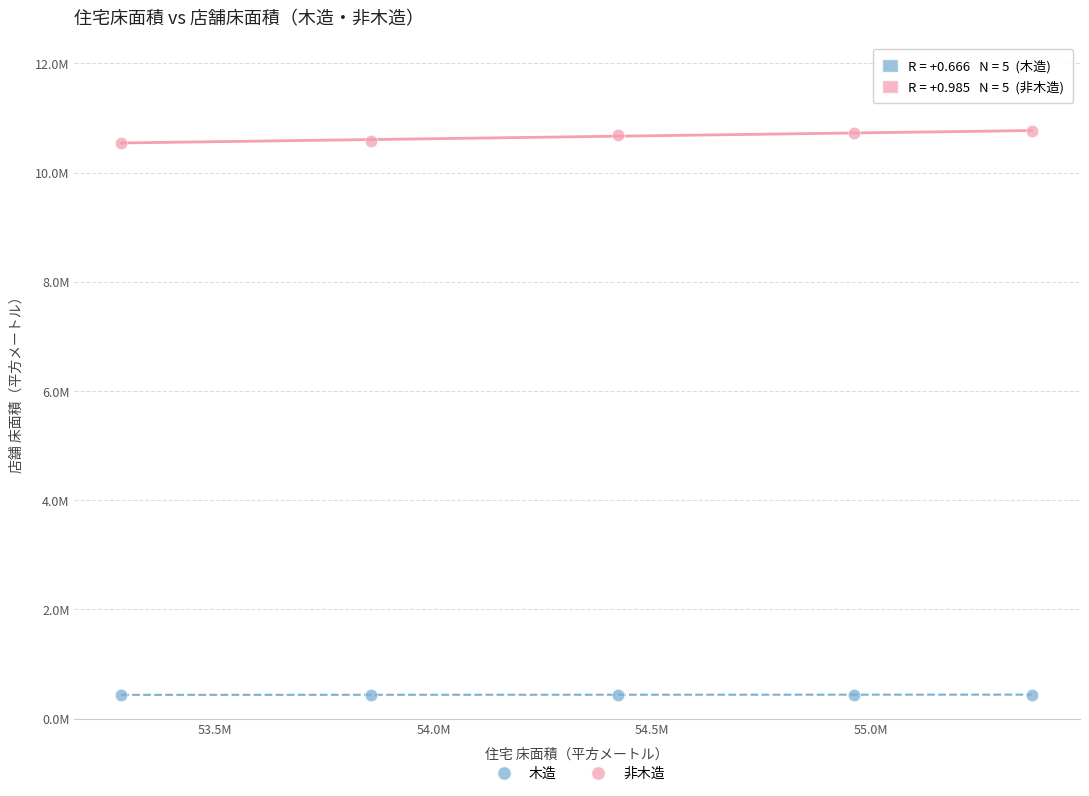

What are all the series names shown in the legend?

木造, 非木造